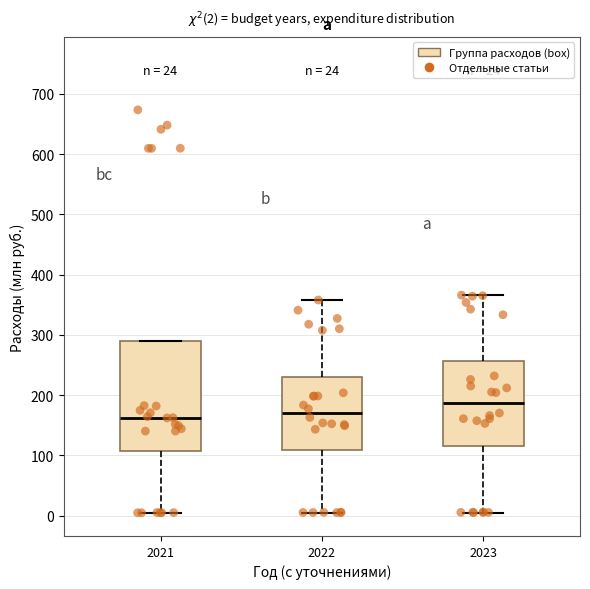

Which box's median line is the highest?

2023